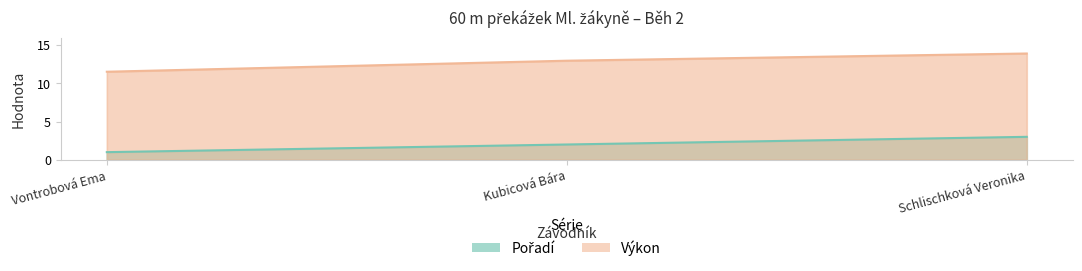

How many categories are shown in the chart?

3